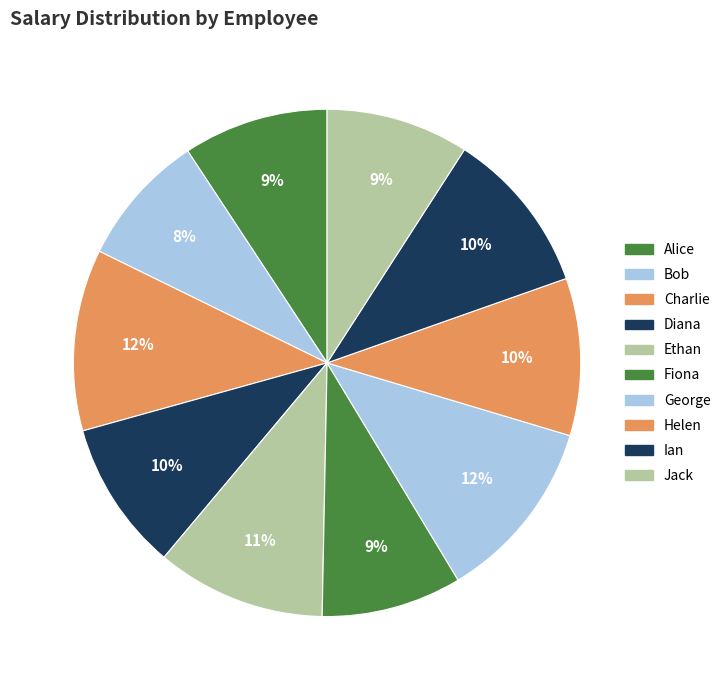

Is Diana the majority of the pie?

No